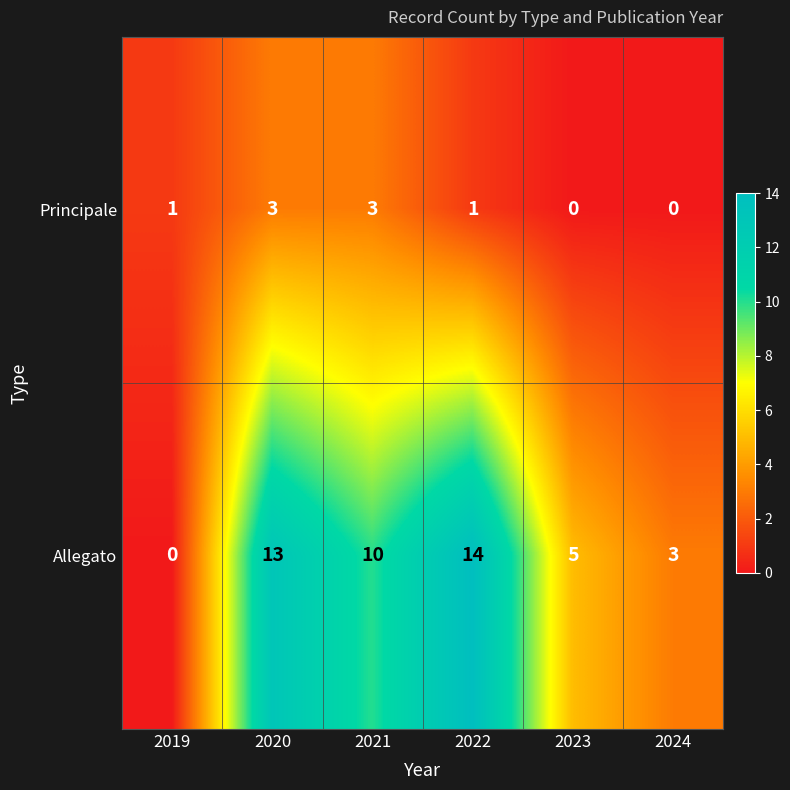

At which category is the sum across all series the highest?

2020